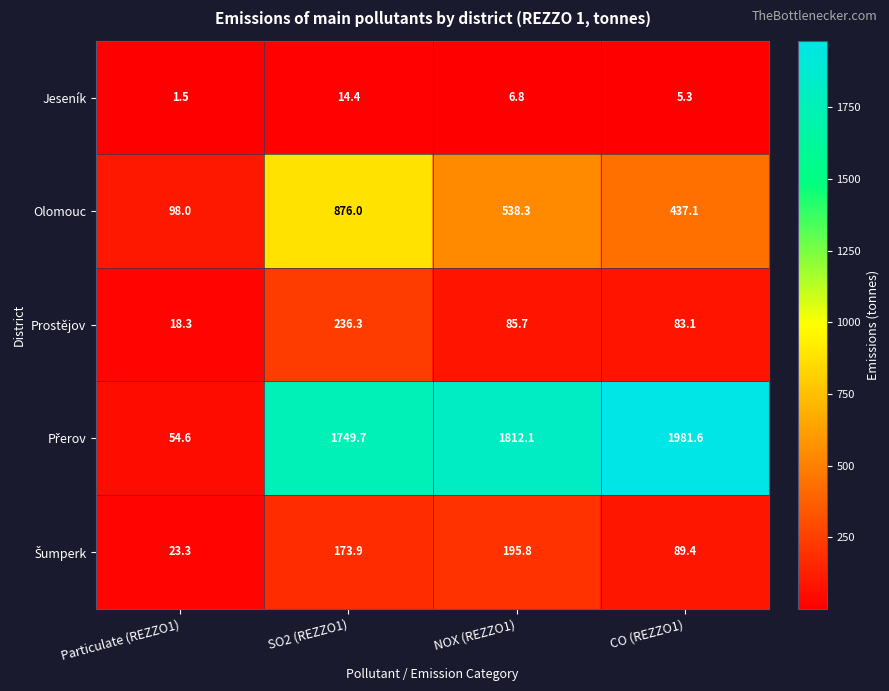

How many distinct data groups are displayed?

5